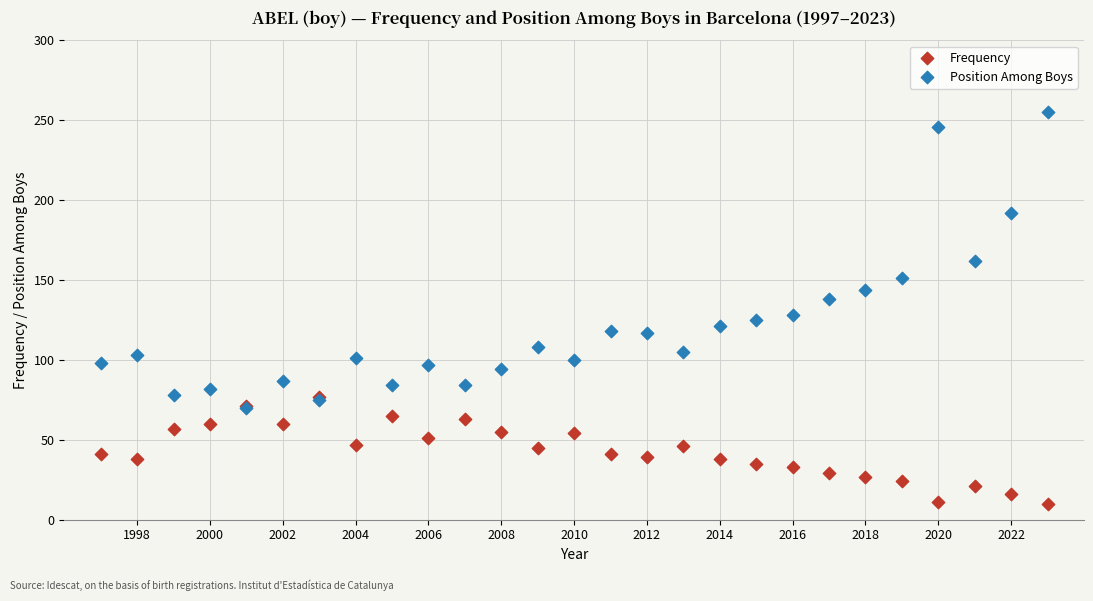

Which series has the widest spread of Y values?

Position Among Boys